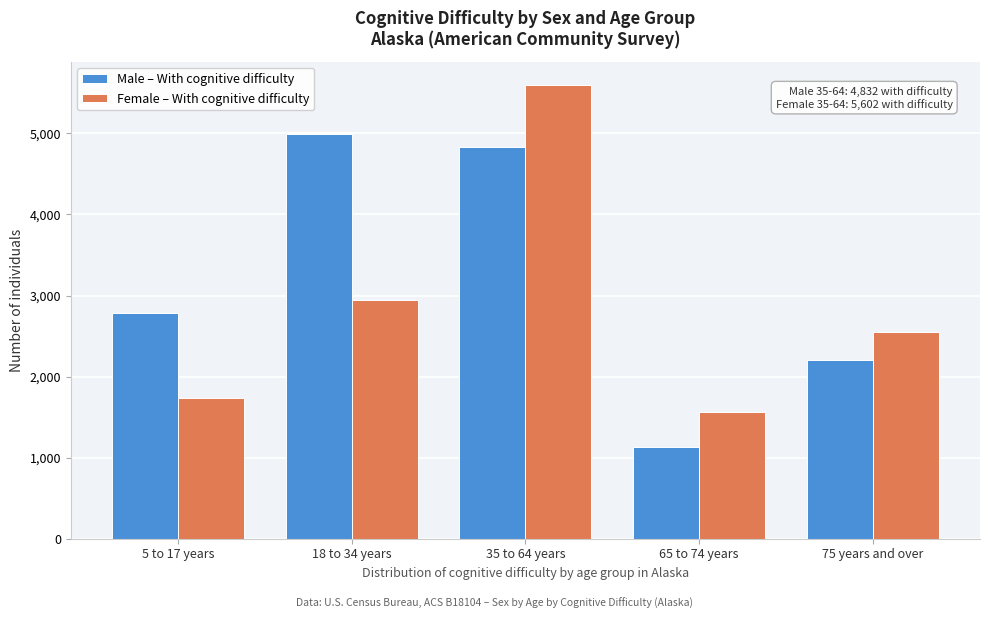

Reading left to right, list all the values displayed in this chart.

Male – With cognitive difficulty: 5 to 17 years=2789	18 to 34 years=4998	35 to 64 years=4832	65 to 74 years=1125	75 years and over=2205
Female – With cognitive difficulty: 5 to 17 years=1740	18 to 34 years=2947	35 to 64 years=5602	65 to 74 years=1564	75 years and over=2552